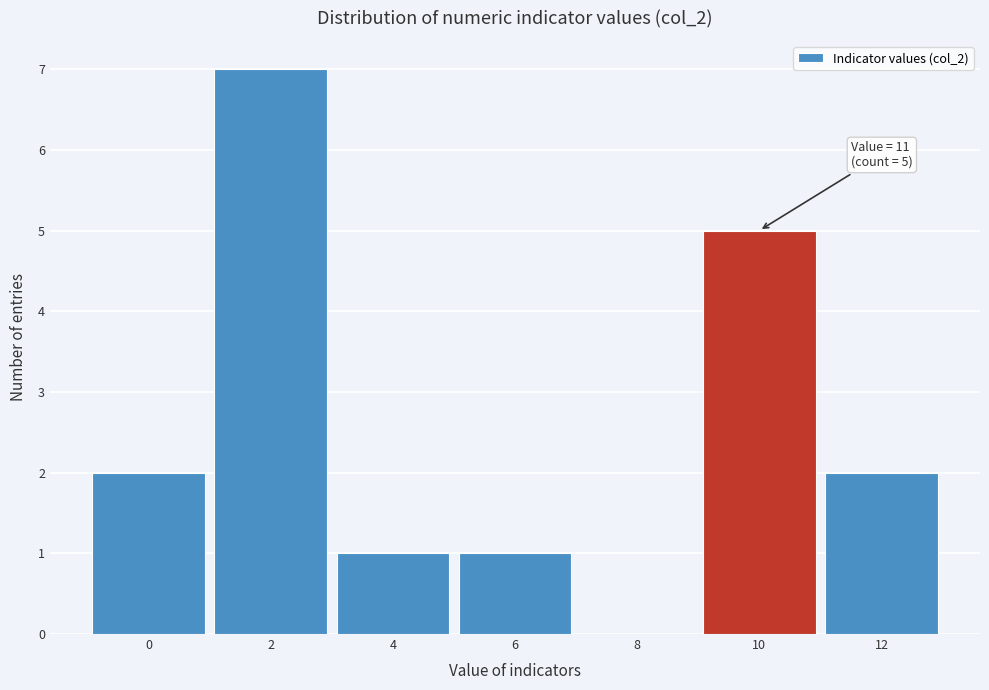

Reading left to right, extract all data points from this chart.

0=2	2=7	4=1	6=1	8=0	10=5	12=2